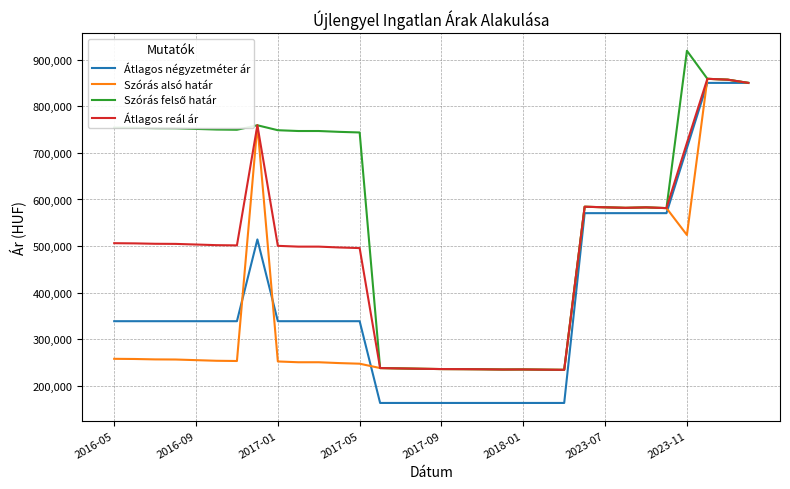

What is the highest value of the Átlagos reál ár series?

858766